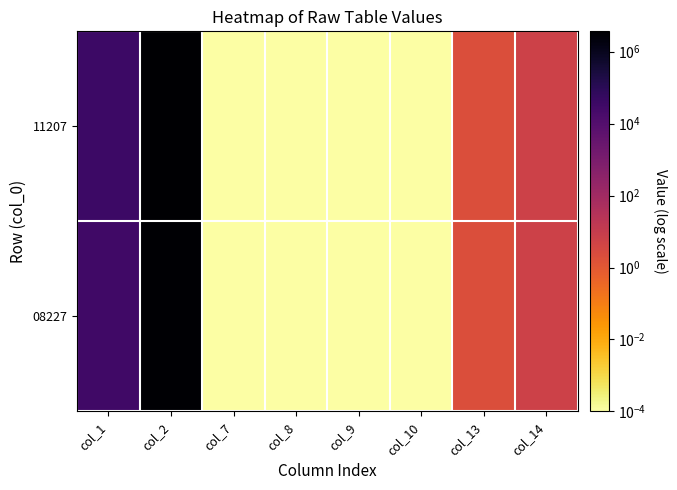

Between col_1 and col_14, which series saw the biggest shift?

11207